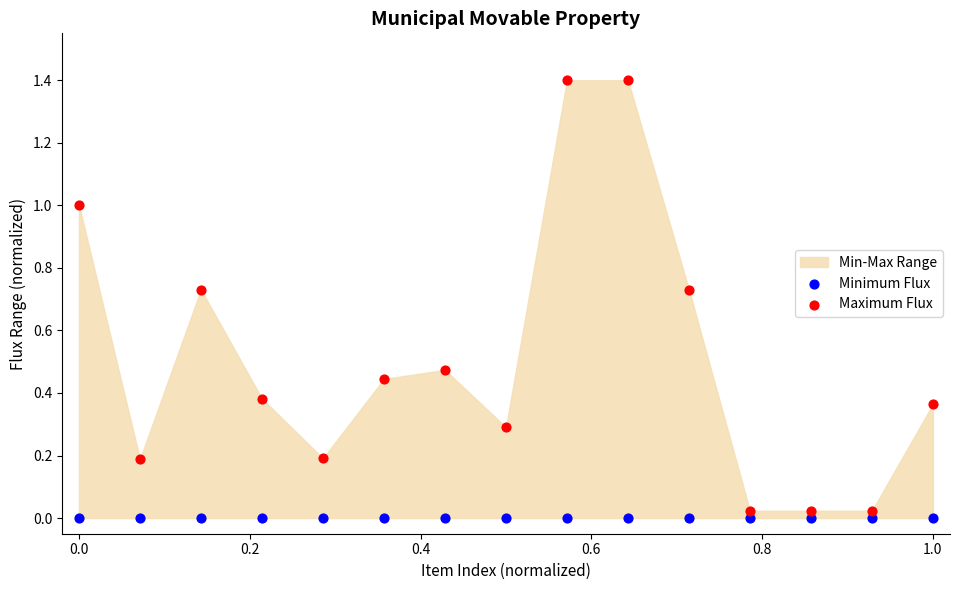

Which series contains the highest Y value?

Maximum Flux